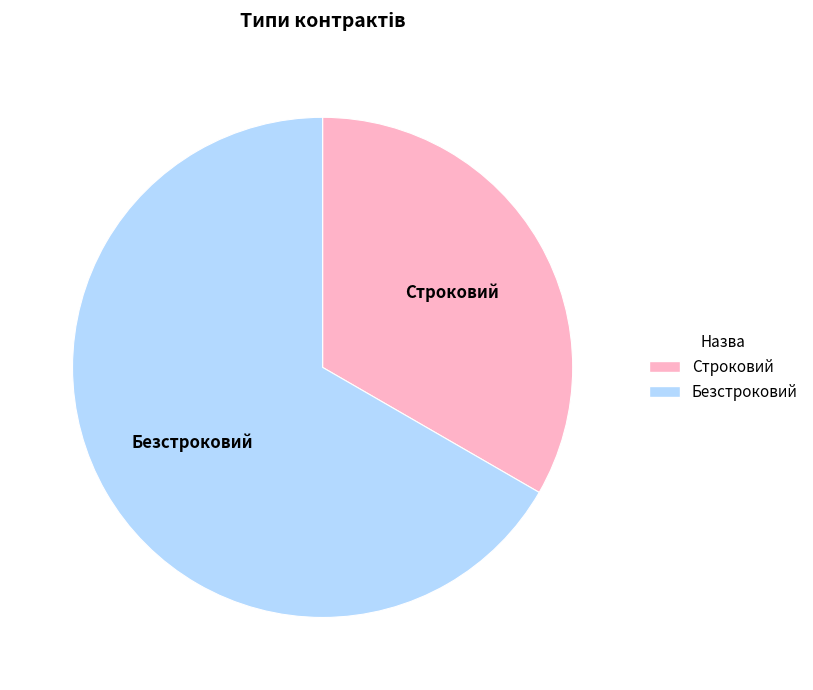

Which has a higher value, Безстроковий or Строковий?

Безстроковий